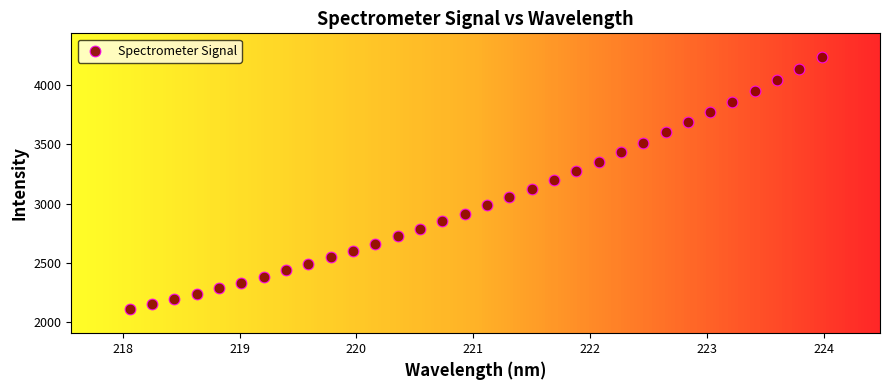

What is the range of X values (max minus min)?

5.9